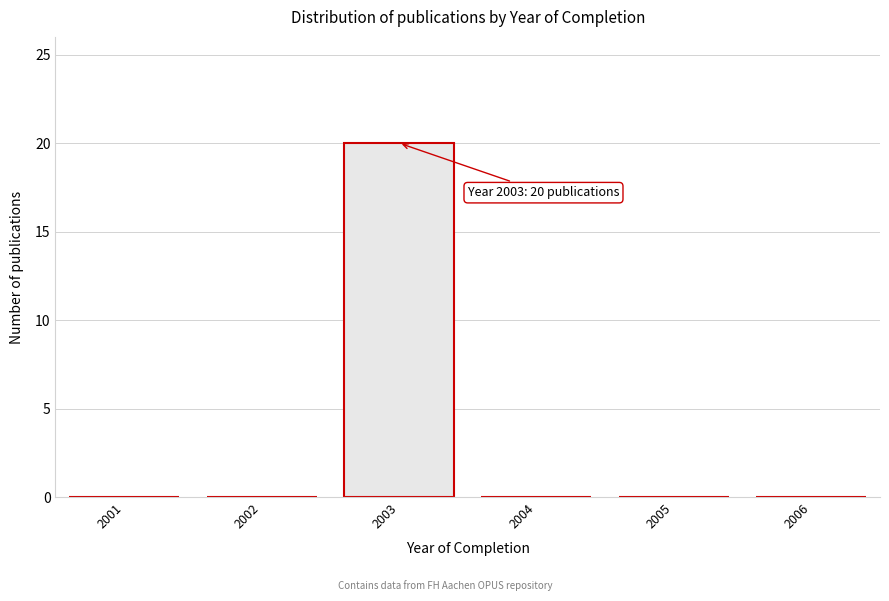

Over which range of the x-axis is the bar tallest?

2002.5 to 2003.5